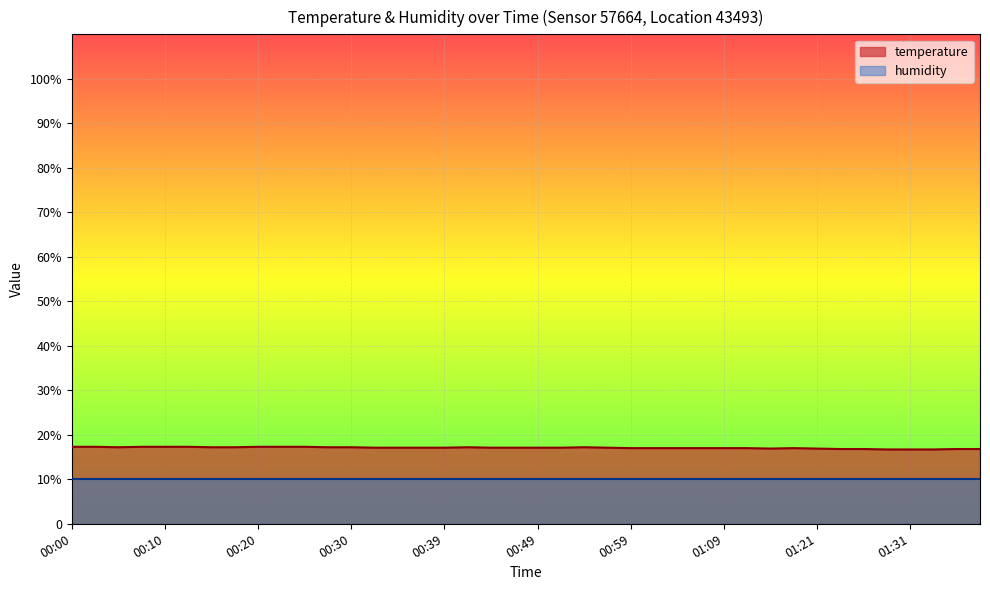

What position from the right is 00:07?

37